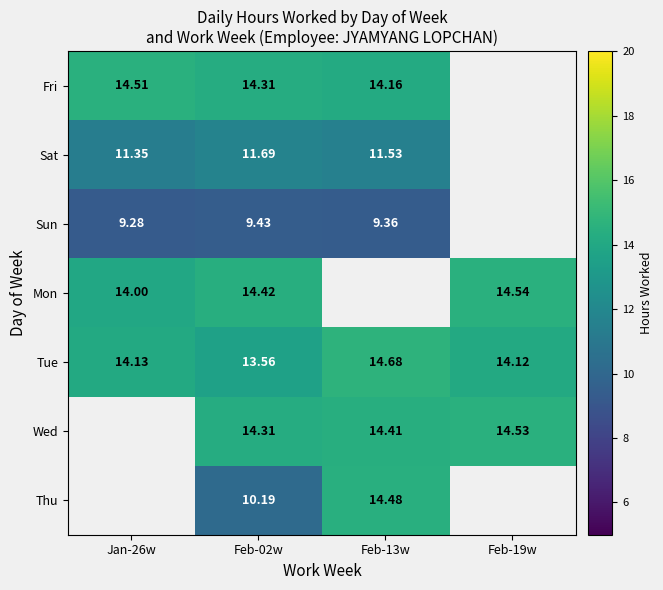

Is the value of Fri at Jan-26w greater than the value of Tue at Jan-26w?

Yes